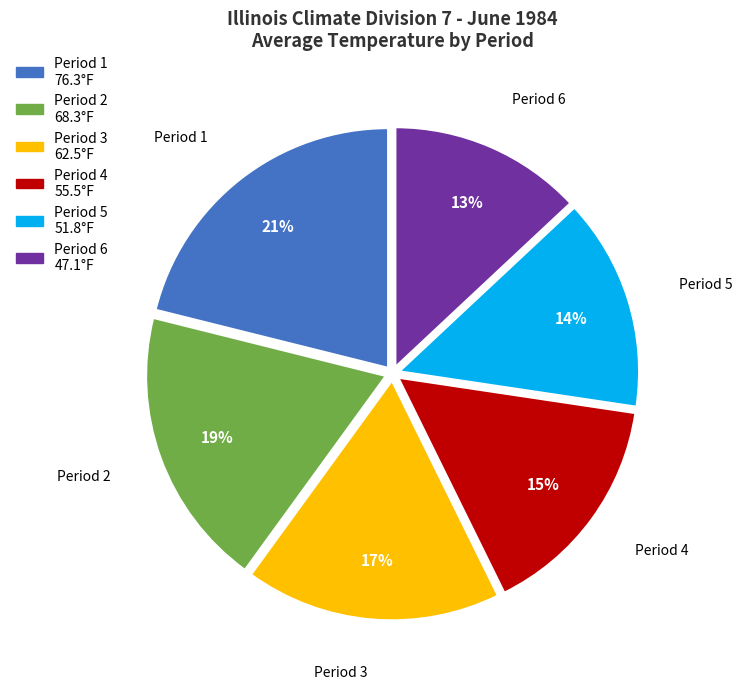

Which has a higher value, Period 4 or Period 1?

Period 1